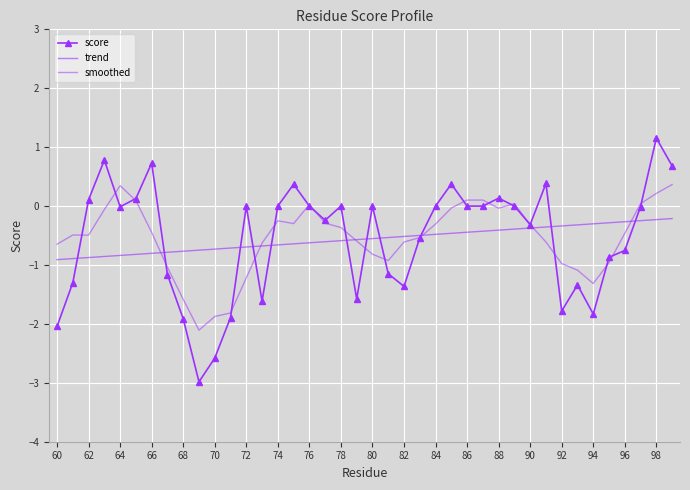

Reading left to right, extract all data points from this chart.

score: -2.0	-1.3	0.1	0.8	-0.0	0.1	0.7	-1.2	-1.9	-3.0	-2.6	-1.9	0.0	-1.6	0.0	0.4	0.0	-0.2	0.0	-1.6	0.0	-1.1	-1.4	-0.5	0.0	0.4	0.0	0.0	0.1	0.0	-0.3	0.4	-1.8	-1.3	-1.8	-0.9	-0.8	-0.0	1.2	0.7
trend: -0.9	-0.9	-0.9	-0.9	-0.8	-0.8	-0.8	-0.8	-0.8	-0.7	-0.7	-0.7	-0.7	-0.7	-0.7	-0.6	-0.6	-0.6	-0.6	-0.6	-0.6	-0.5	-0.5	-0.5	-0.5	-0.5	-0.4	-0.4	-0.4	-0.4	-0.4	-0.4	-0.3	-0.3	-0.3	-0.3	-0.3	-0.2	-0.2	-0.2
smoothed: -0.6	-0.5	-0.5	-0.1	0.3	0.1	-0.4	-1.0	-1.6	-2.1	-1.9	-1.8	-1.2	-0.6	-0.2	-0.3	0.0	-0.3	-0.4	-0.6	-0.8	-0.9	-0.6	-0.5	-0.3	-0.0	0.1	0.1	-0.0	0.0	-0.3	-0.6	-1.0	-1.1	-1.3	-1.0	-0.5	0.0	0.2	0.4